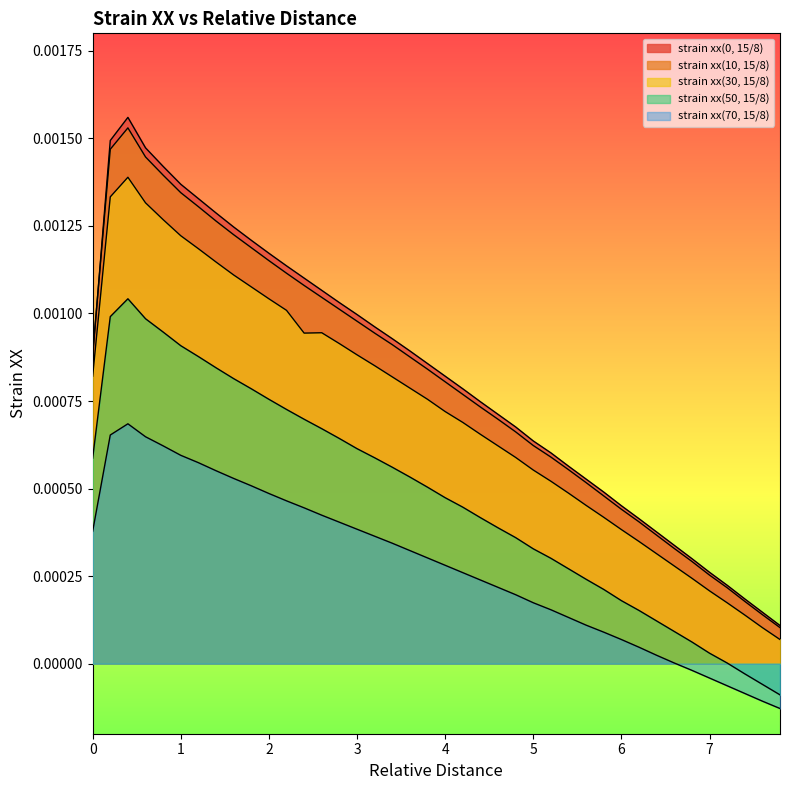

Is it true that strain xx(30, 15/8) equals 0.0 at 14?

False